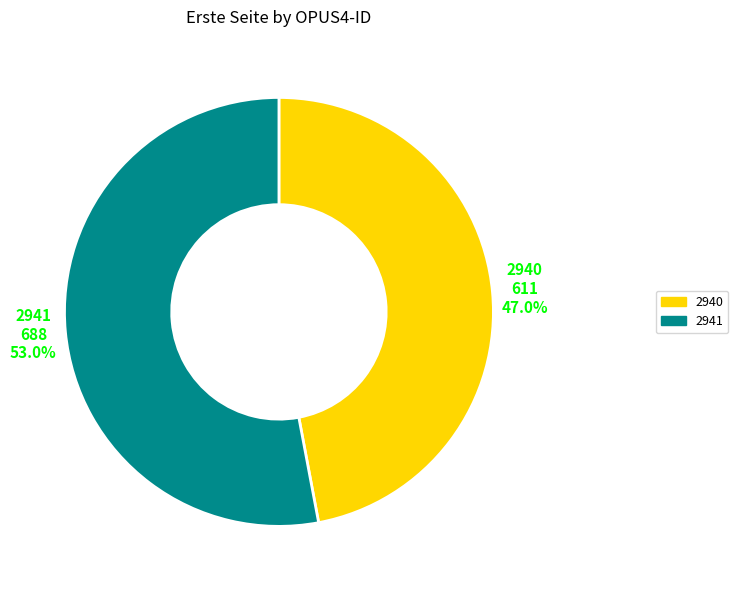

Between 2941 and 2940, which is larger?

2941